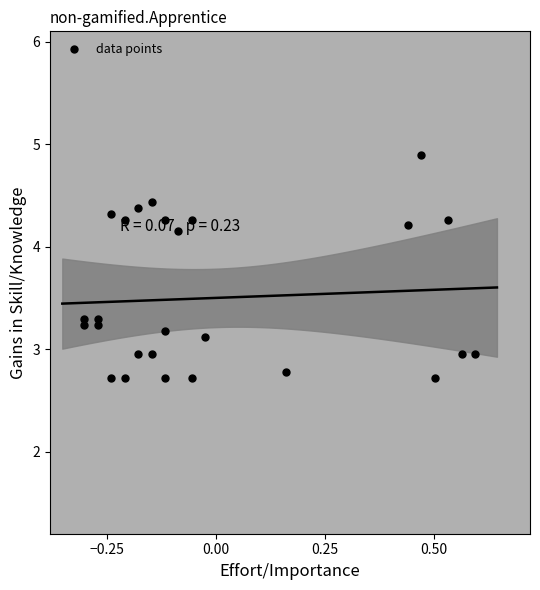

What is the range of Y values (max minus min)?

2.2